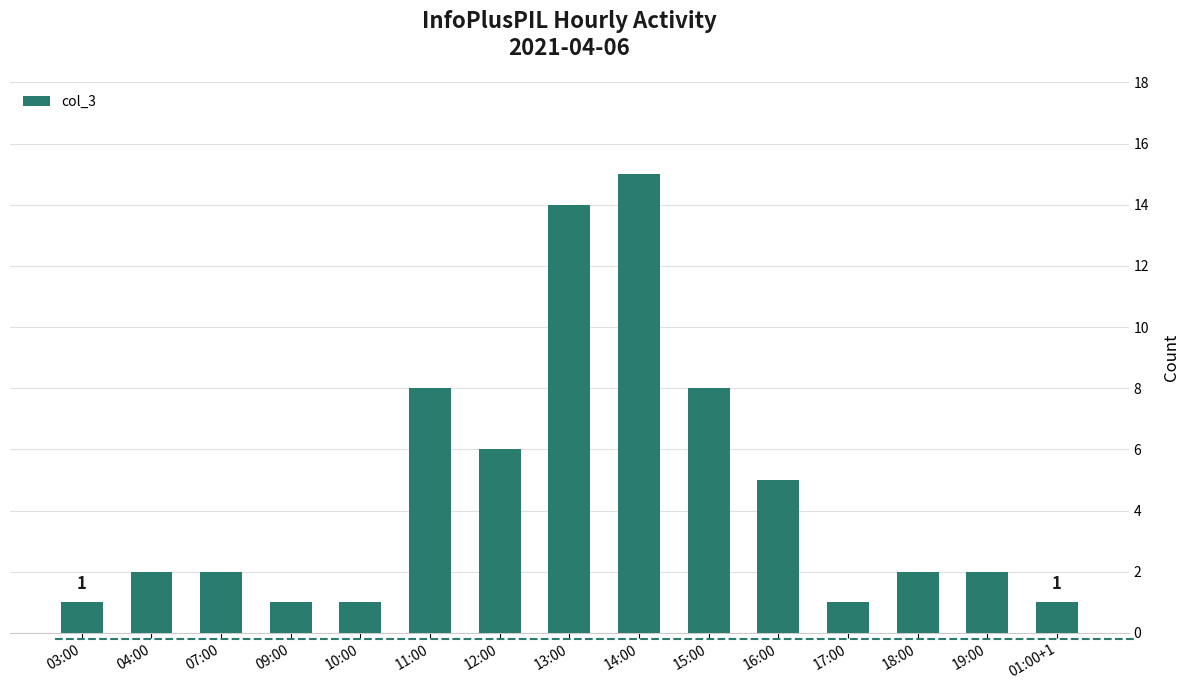

What is the average value?

5